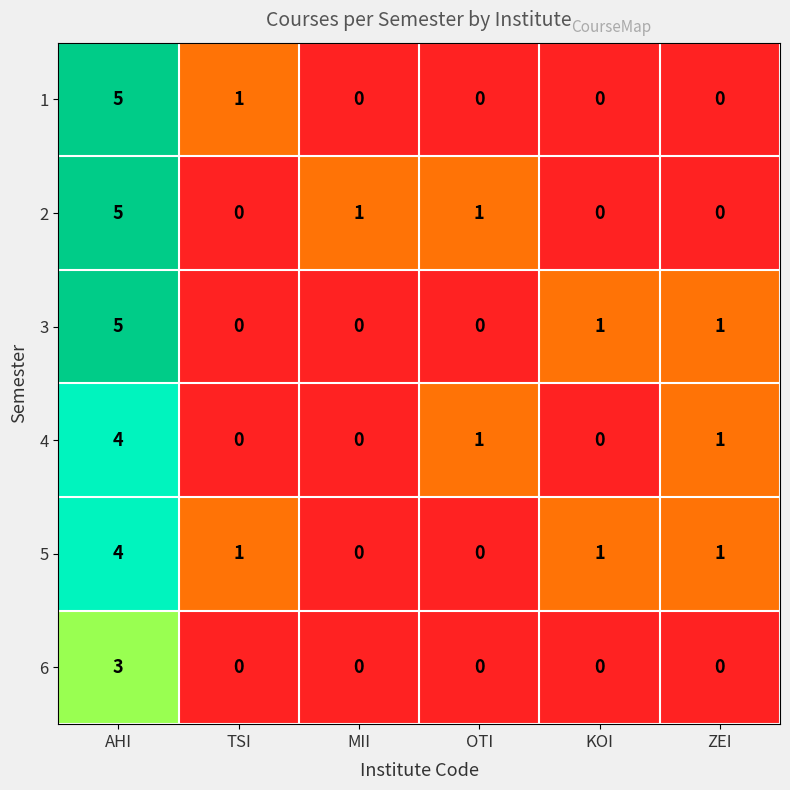

Is the value of 5 at KOI greater than the value of 4 at AHI?

No